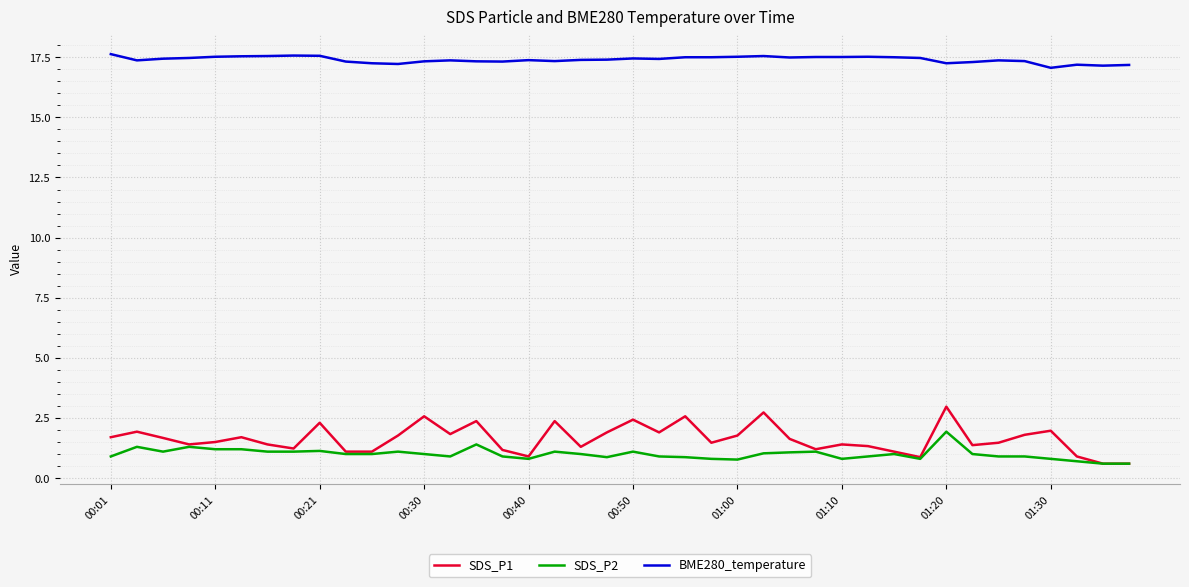

What is the lowest value of the SDS_P2 series?

0.6